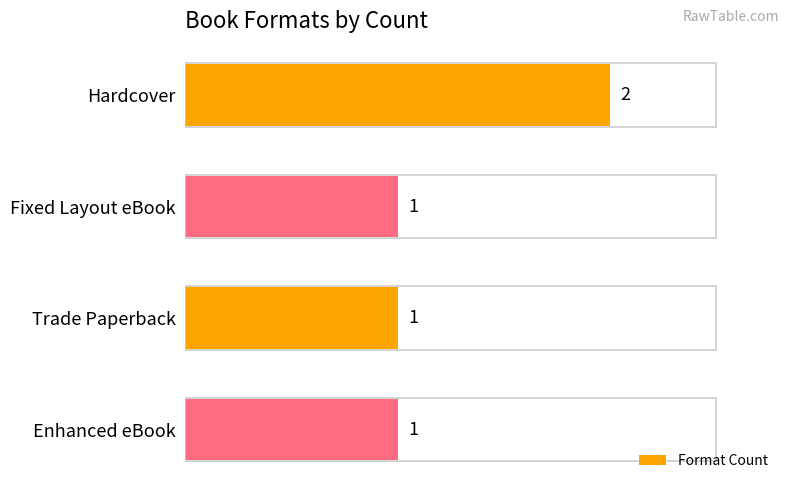

The value at Fixed Layout eBook is 1. True or false?

True